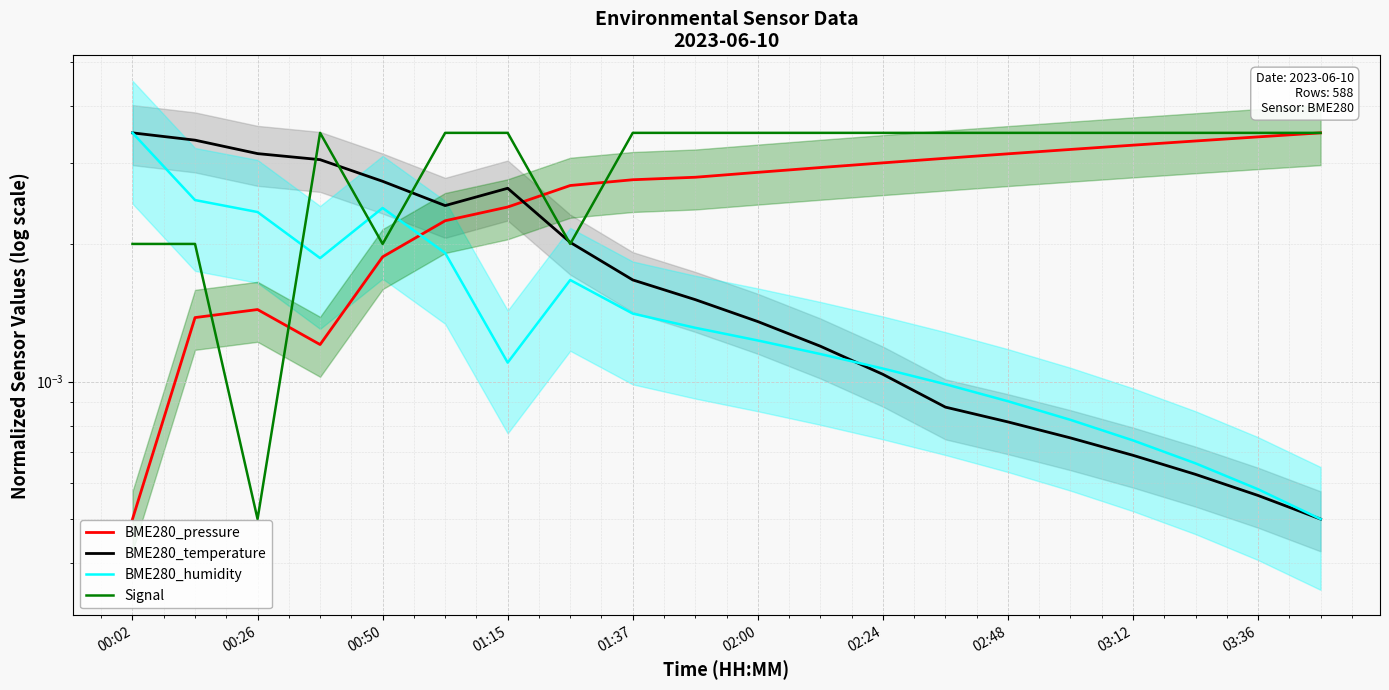

How many intersections are there between BME280_temperature and BME280_humidity?

1